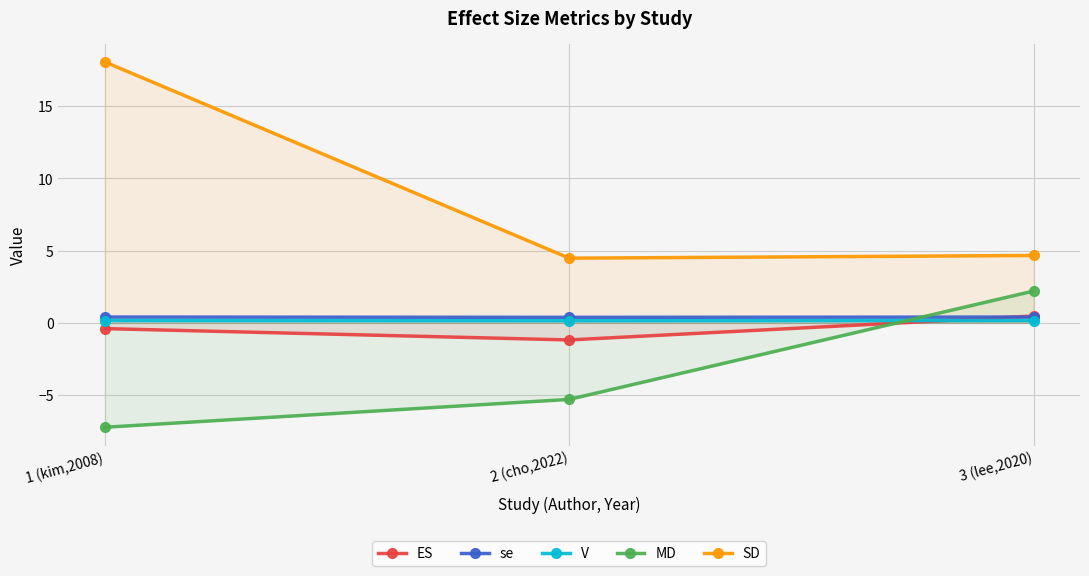

At which category does the chart reach its peak across all series?

1 (kim,2008)